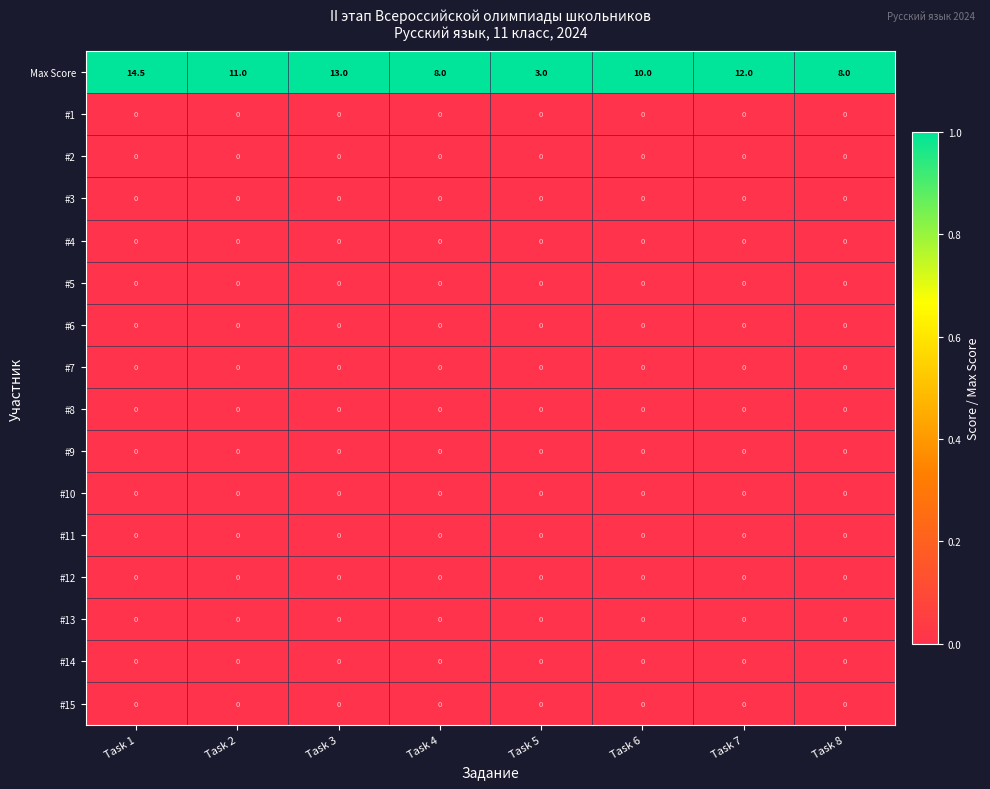

How many series are shown in this chart?

16